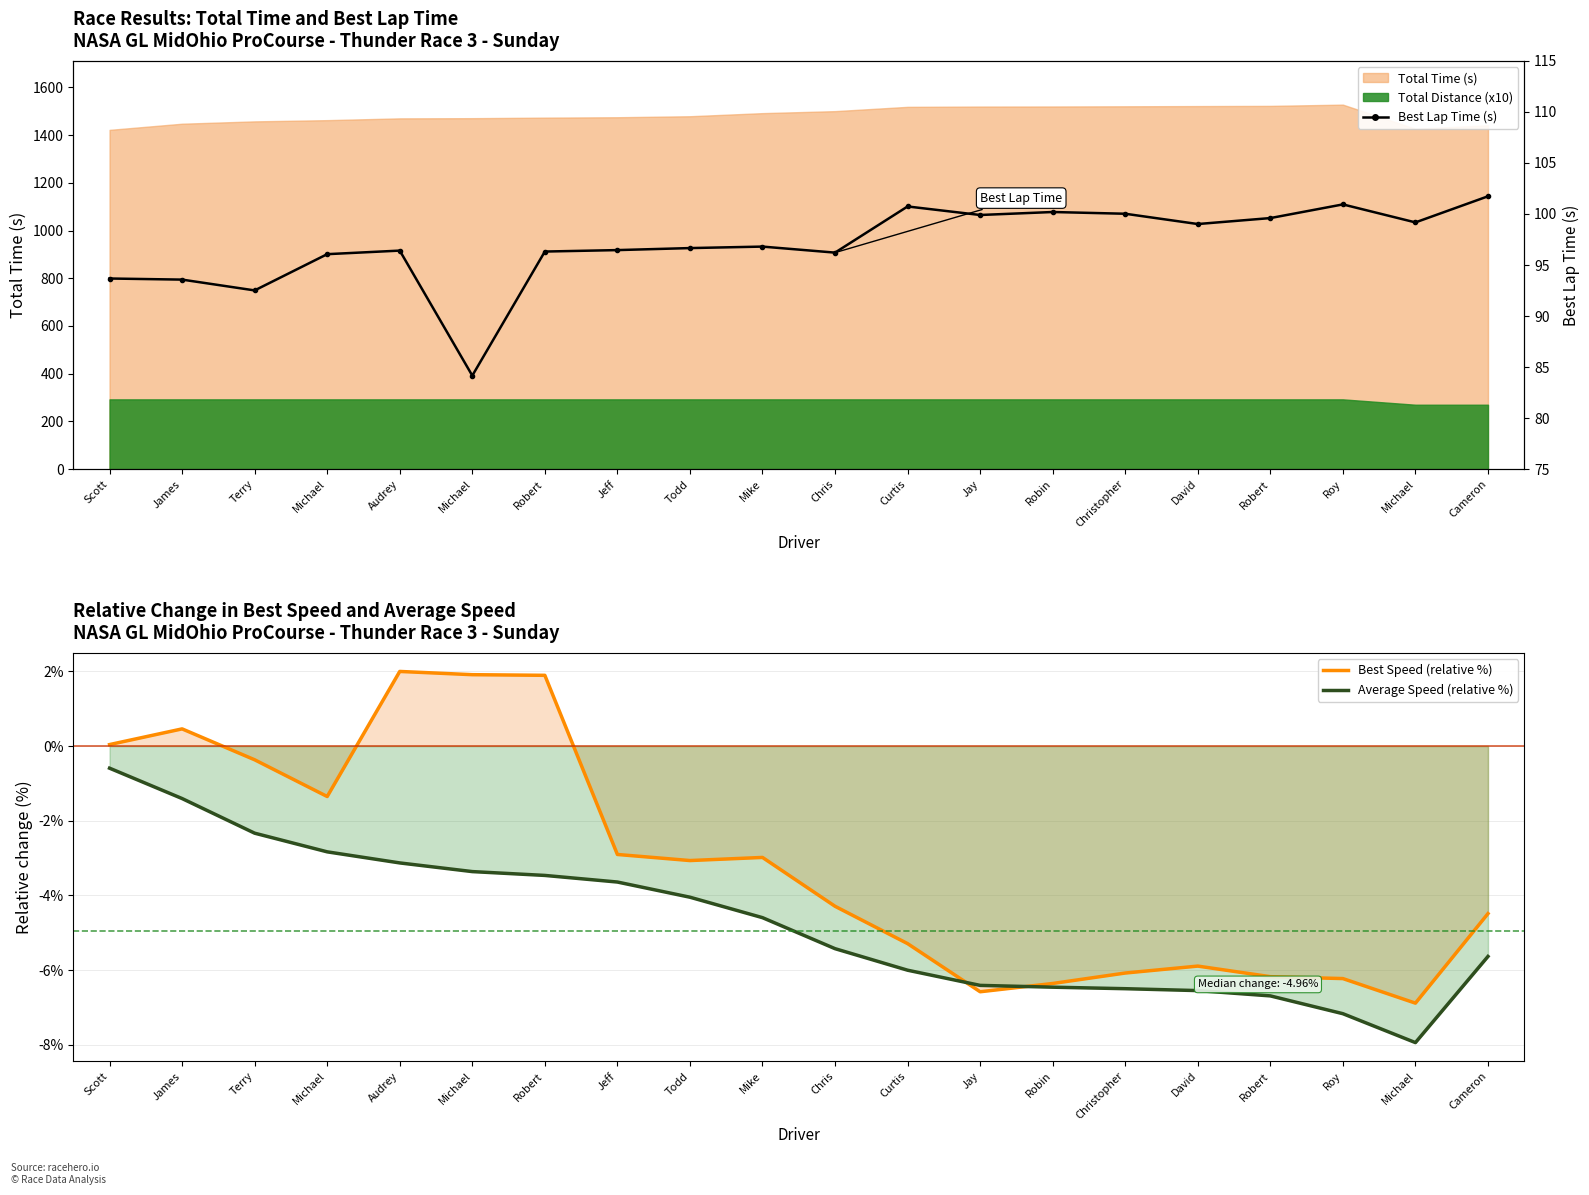

Rank the categories by Average Speed (relative %) value from highest to lowest.

Scott, James, Terry, Michael, Audrey, Michael, Robert, Jeff, Todd, Mike, Chris, Cameron, Curtis, Jay, Robin, Christopher, David, Robert, Roy, Michael